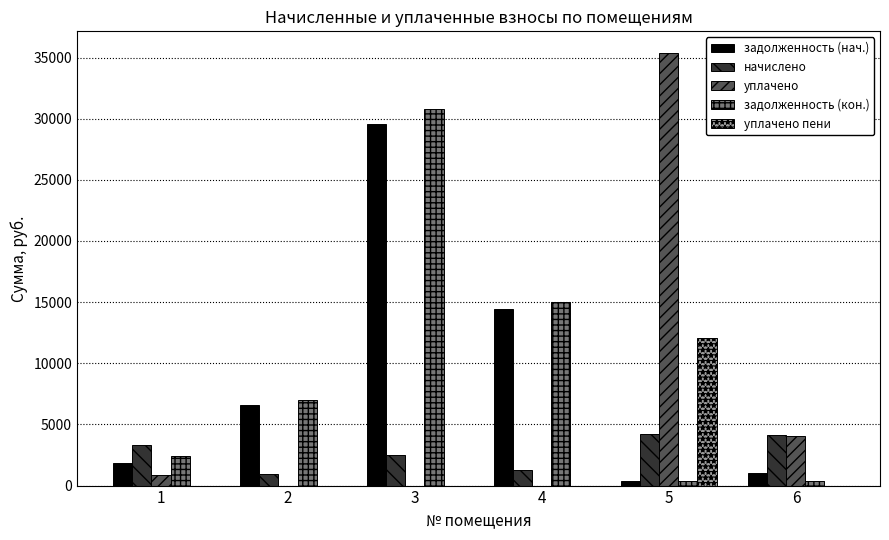

What is the maximum value shown in the chart?

35371.0